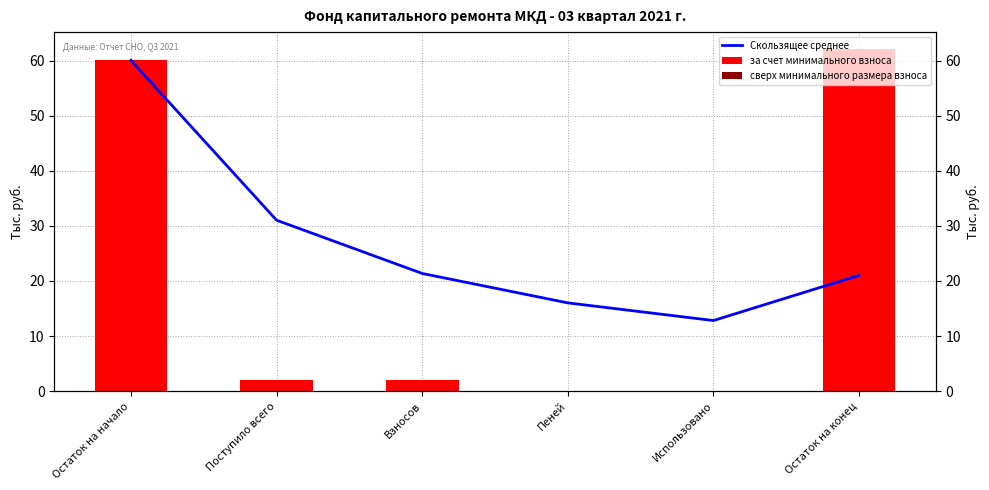

What is the sum of all Скользящее среднее values?

162.3